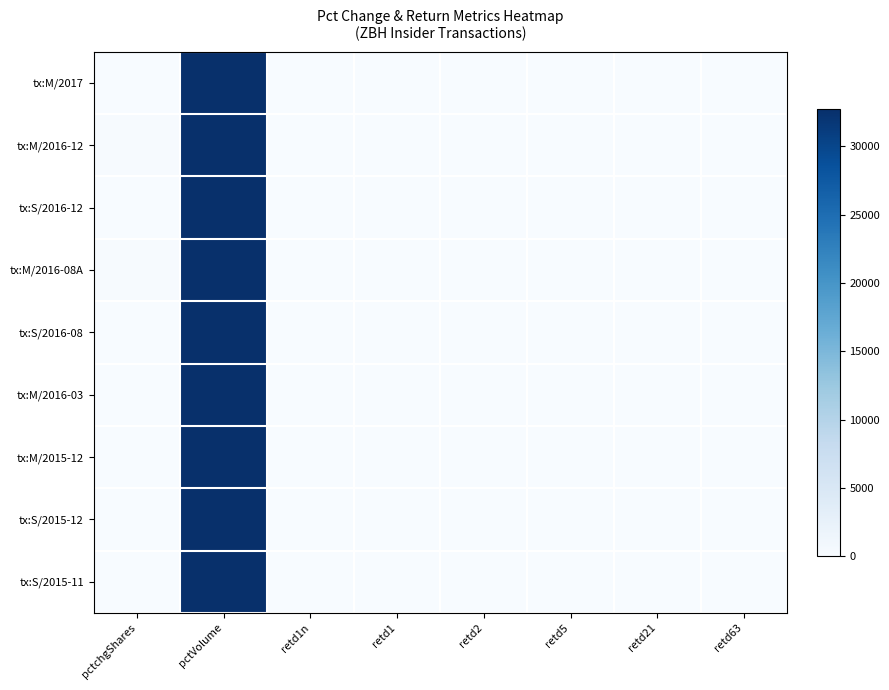

Which series has the largest range (max minus min)?

tx:M/2017